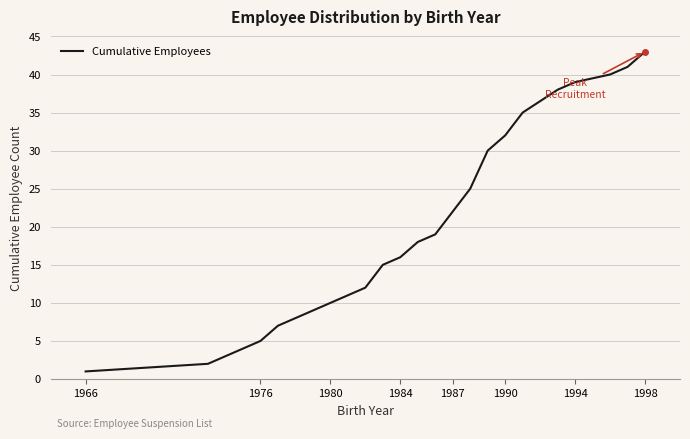

What is the difference between the maximum and minimum values?

42